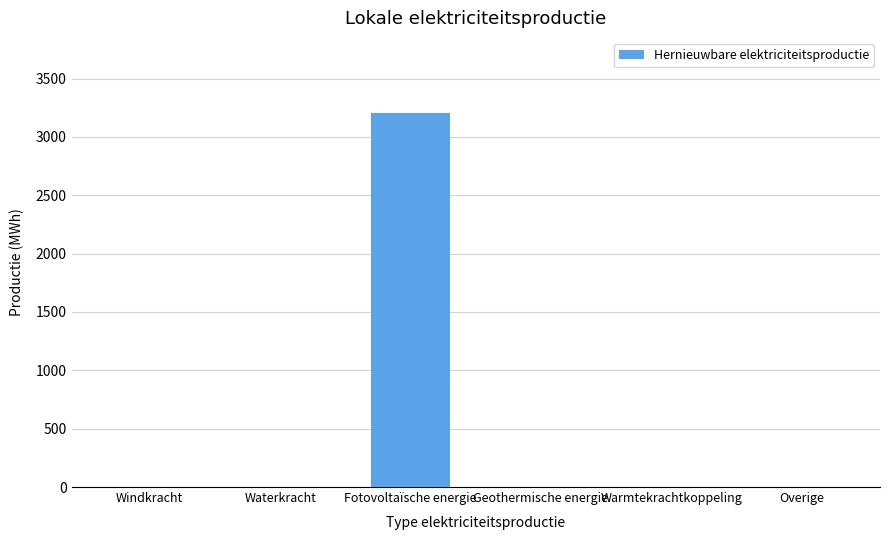

The value at Windkracht is 2157.7. True or false?

False